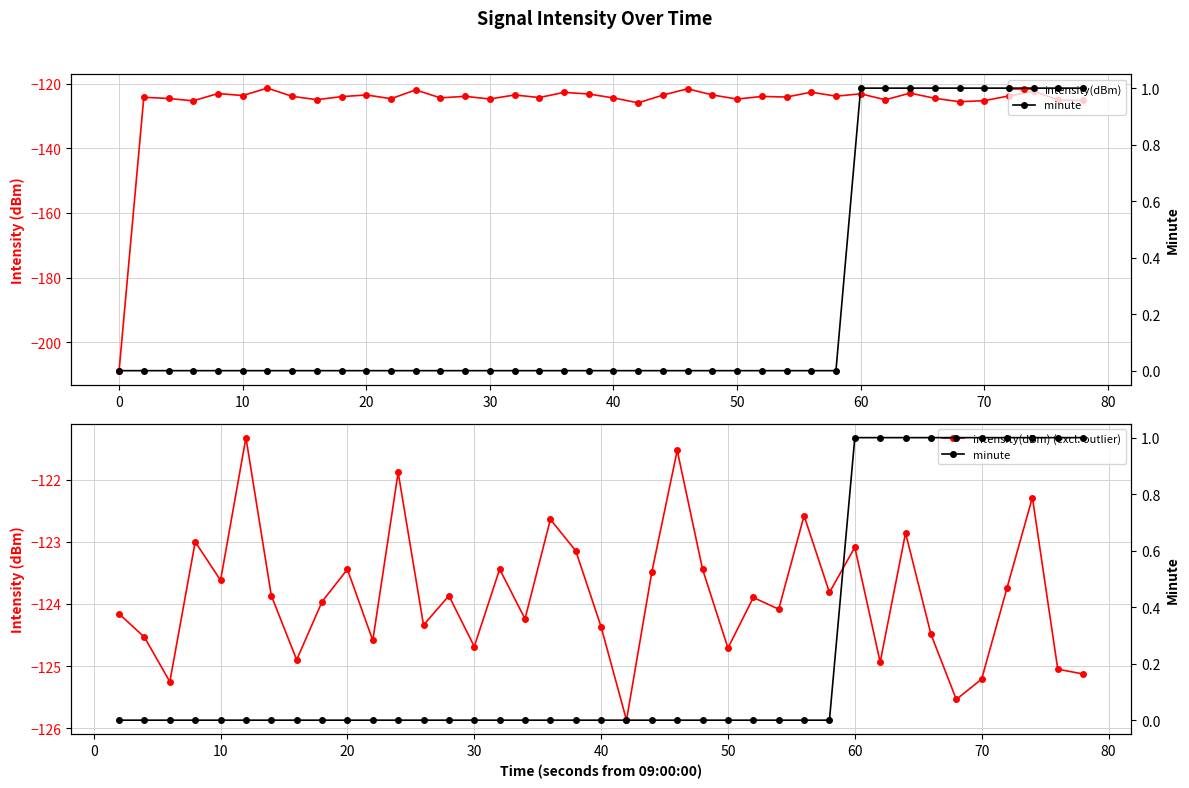

What is the maximum value shown in the chart?

1.0